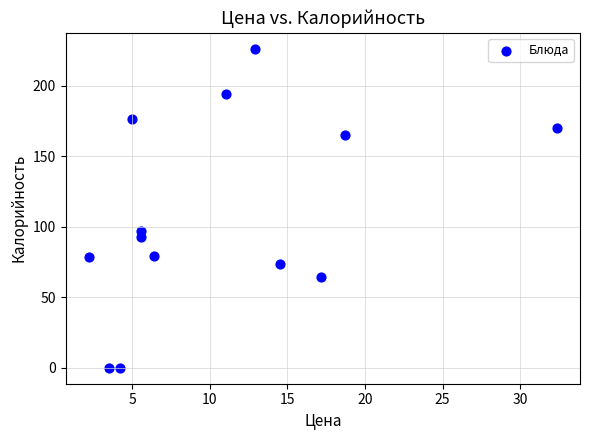

What is the range of Y values (max minus min)?

226.4